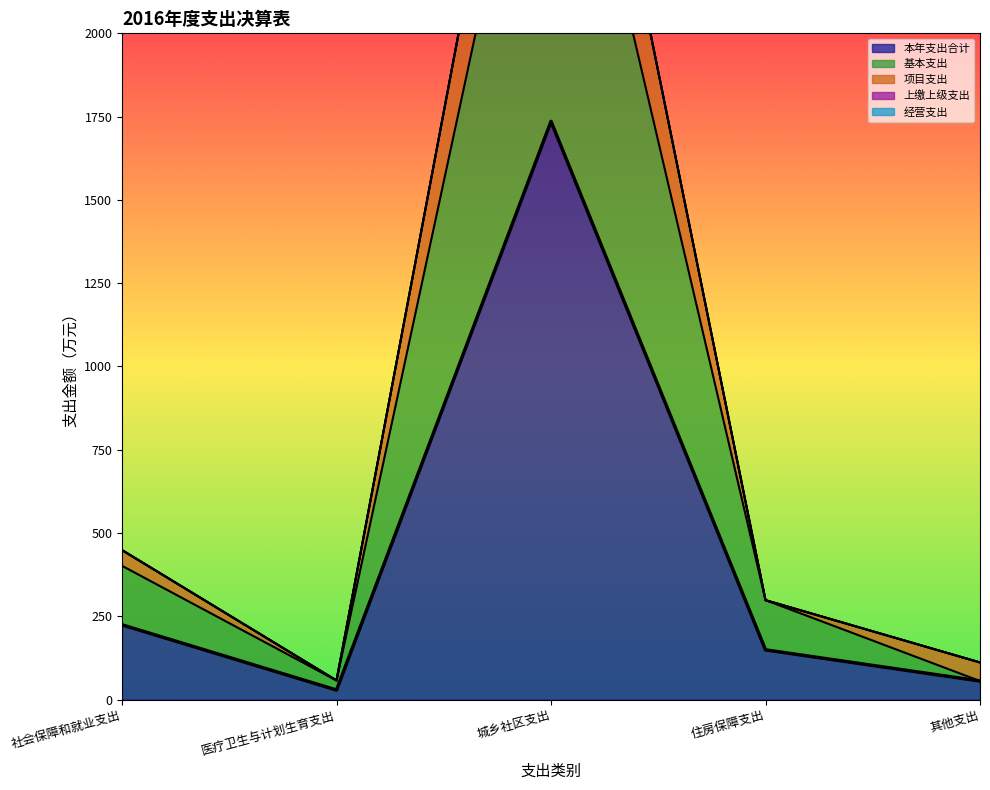

Read the 本年支出合计 value at 社会保障和就业支出.

224.3